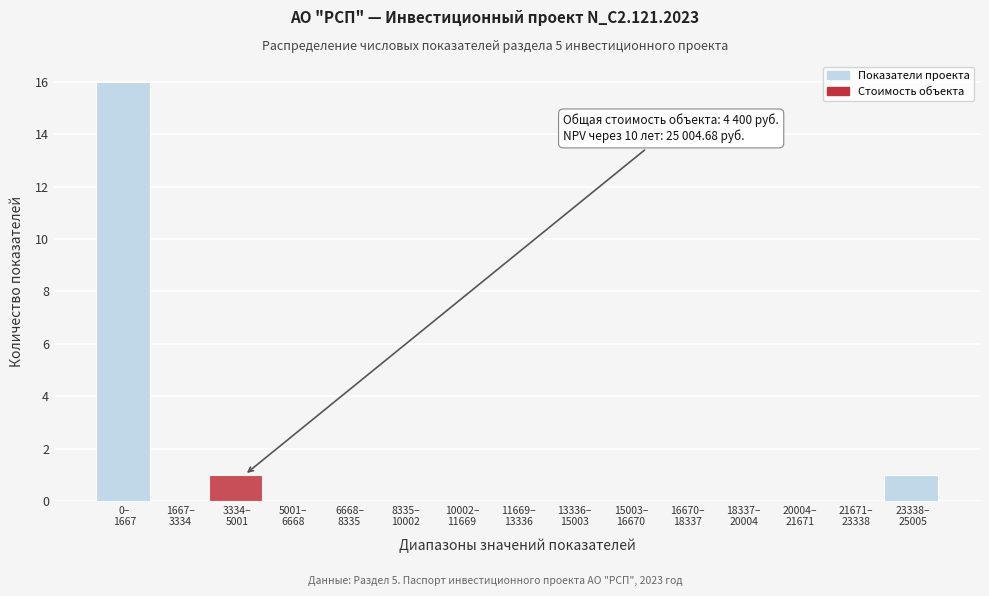

What is the greatest value displayed?

16